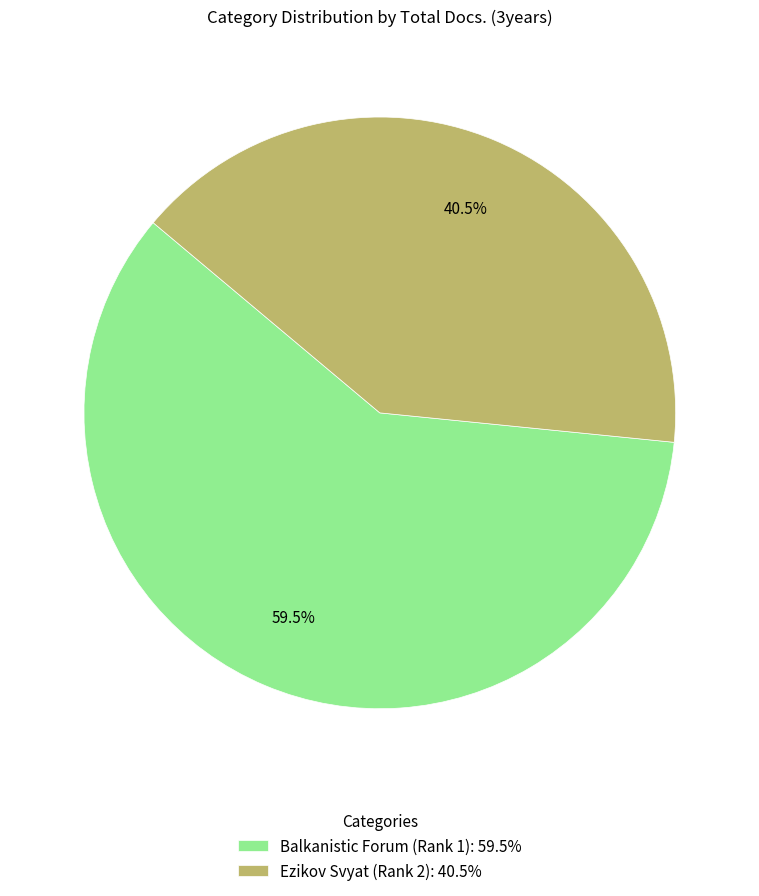

Is it true that Balkanistic Forum (Rank 1) is 65% of the pie?

False